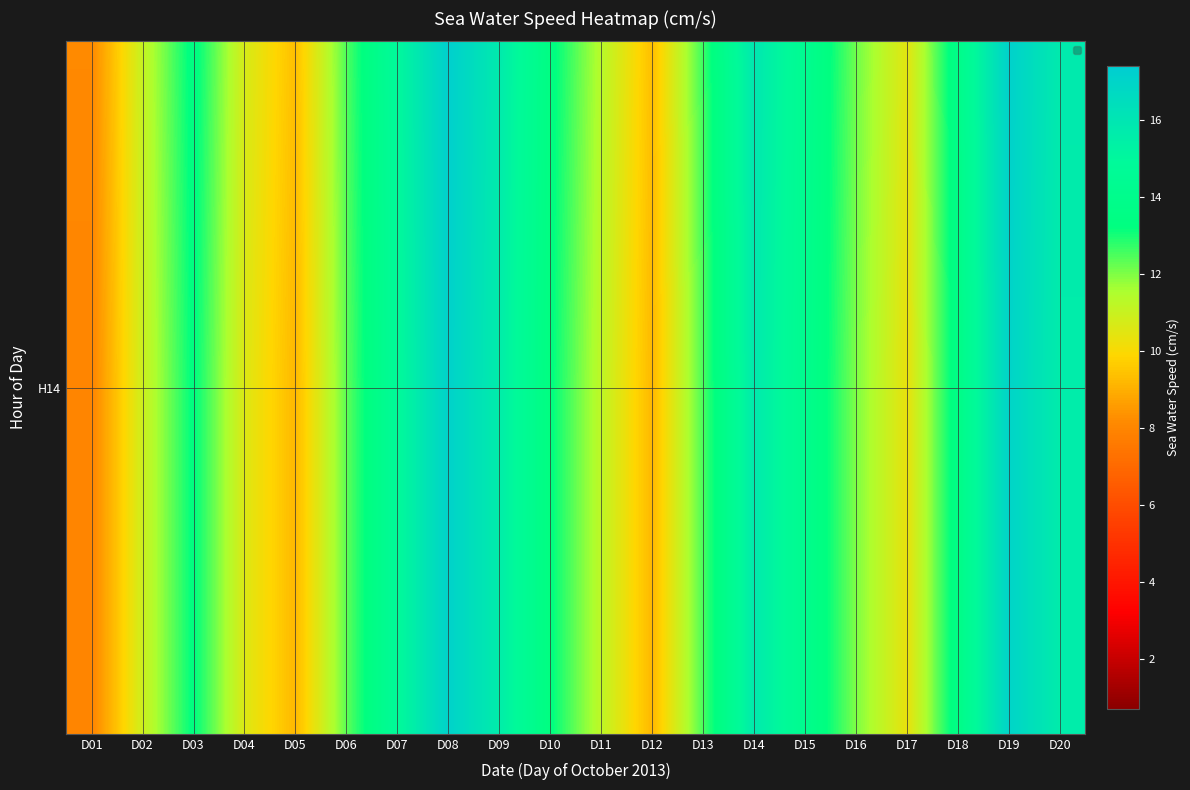

At which category is the sum across all series the highest?

D08